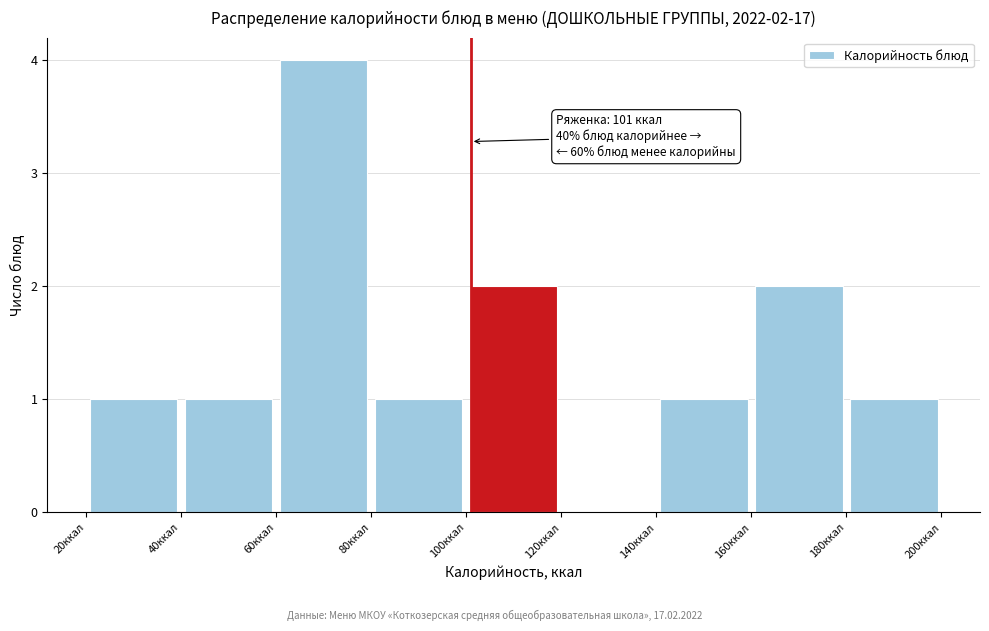

Over which range of the x-axis is the bar tallest?

60 to 80